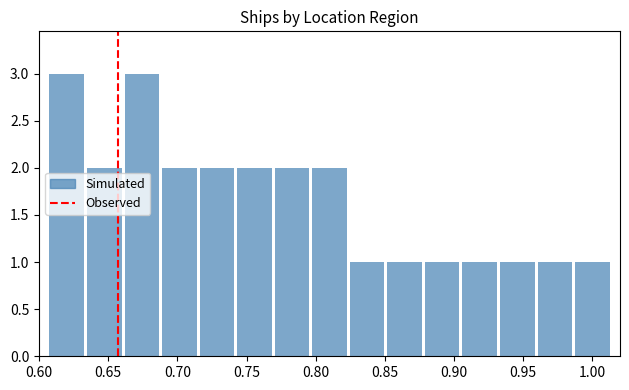

What is the sum of all values?

25